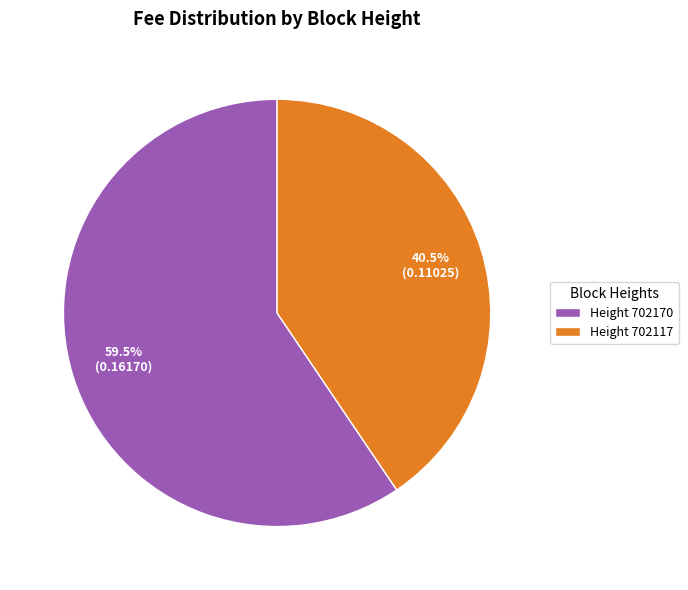

What is the smallest slice in the pie chart?

Height 702117